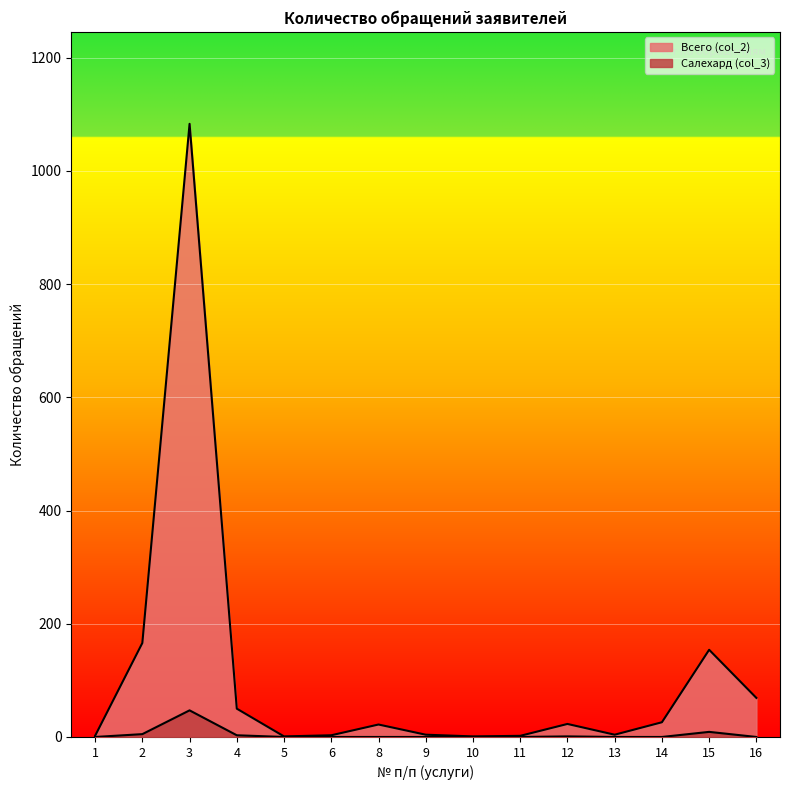

What is the difference between the maximum and minimum values in the Салехард (col_3) series?

47